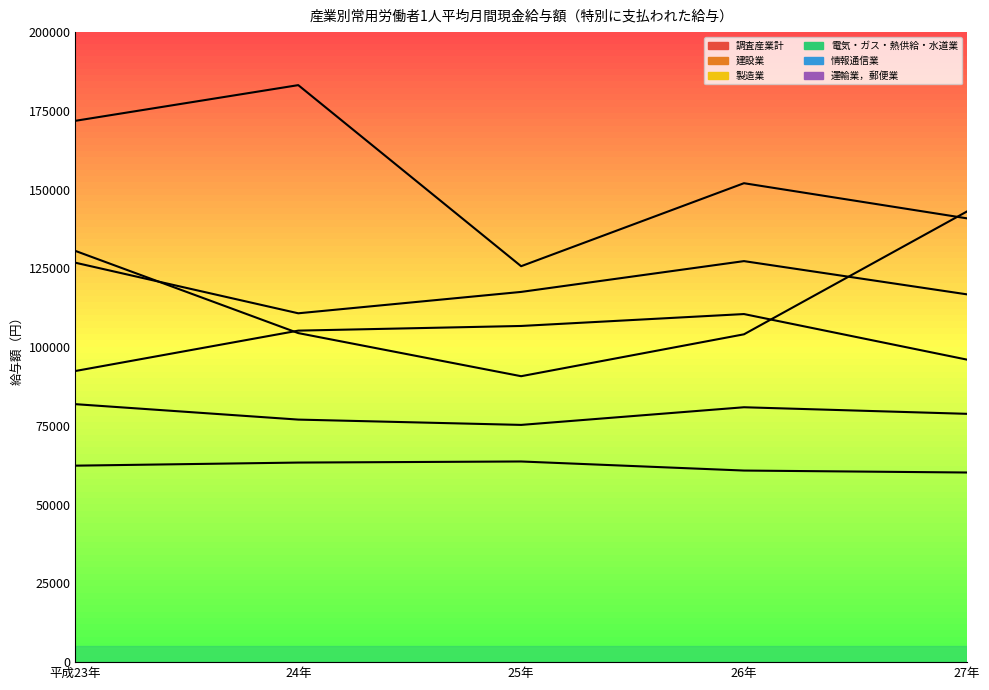

What is the approximate value of 製造業 at 27年?

96043